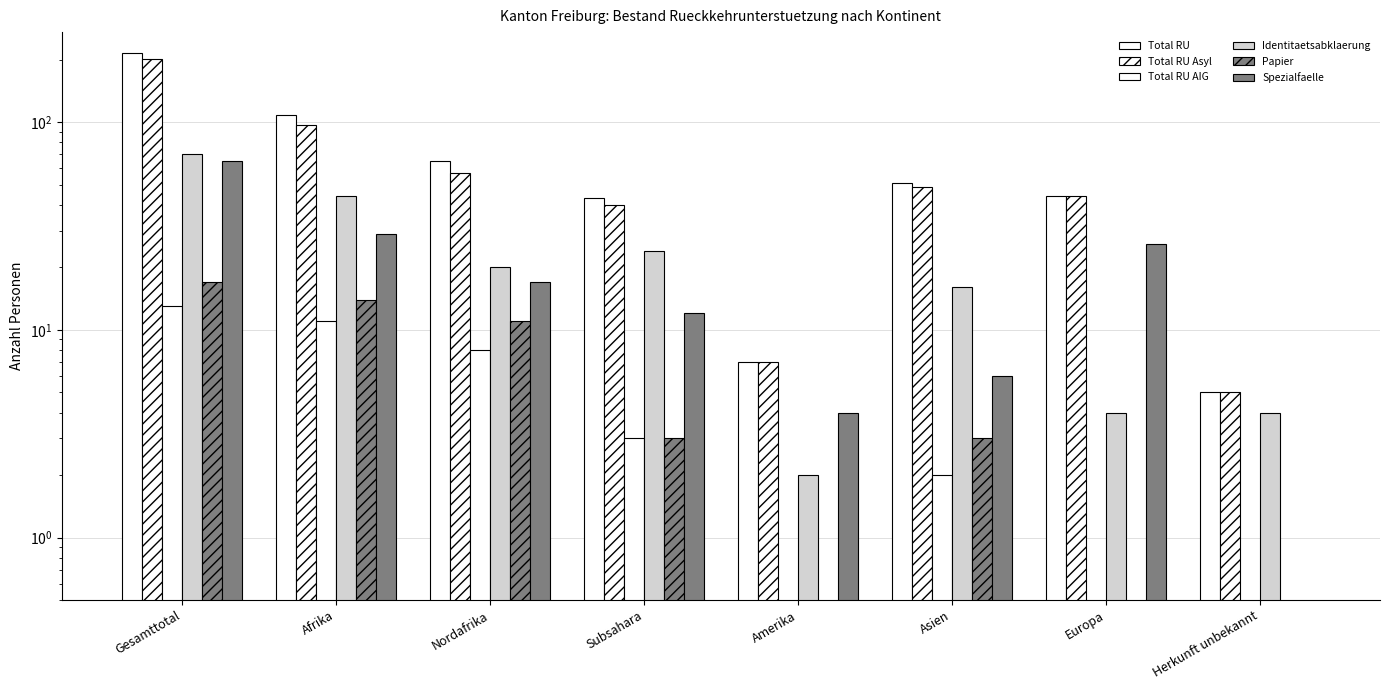

At which label does Total RU reach its peak?

Gesamttotal